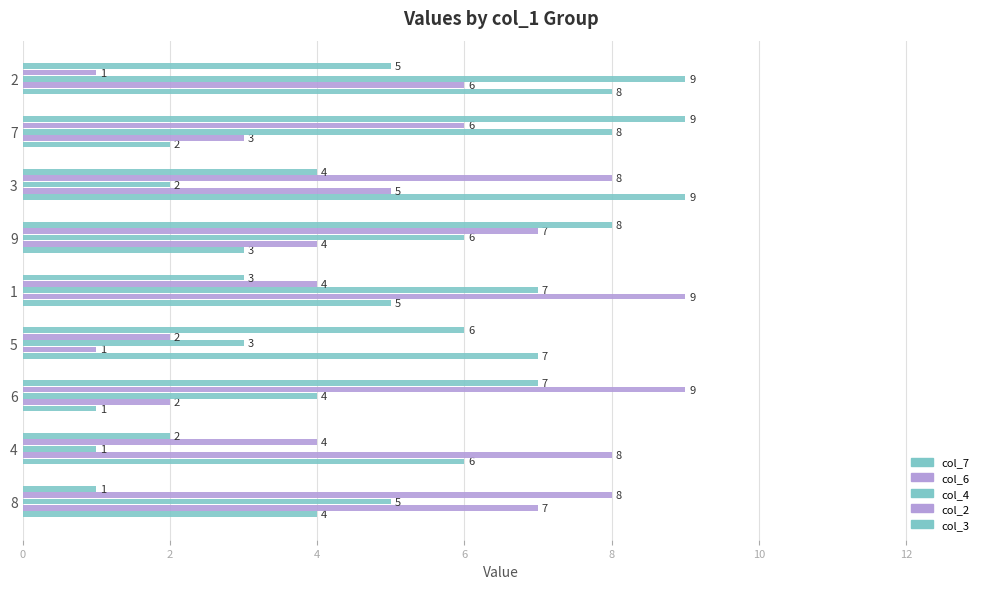

What is the maximum value shown in the chart?

9